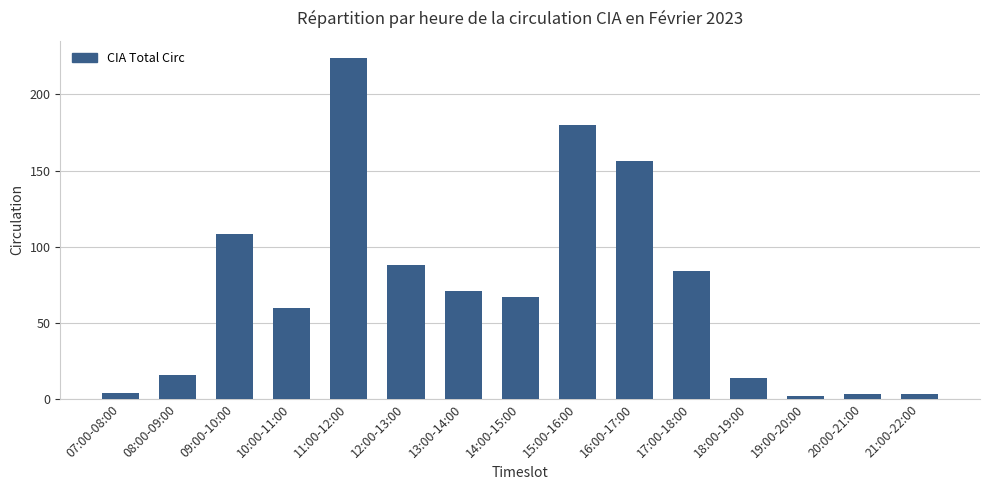

How many categories are shown in the chart?

15